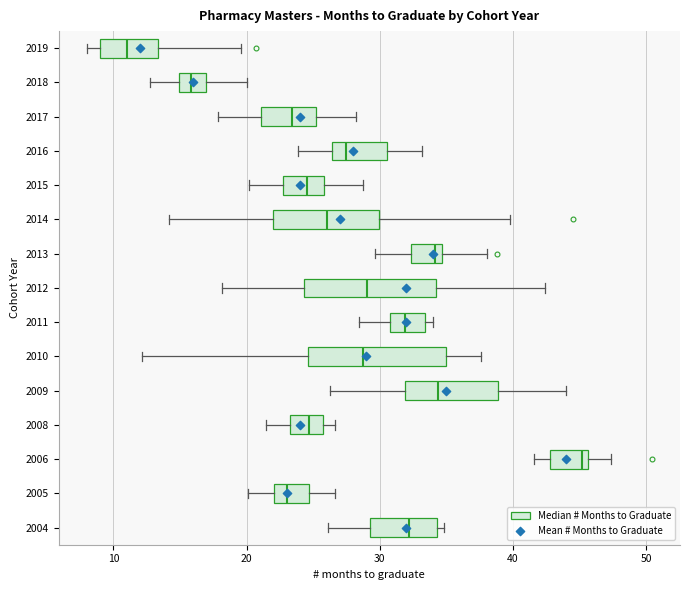

Which box's median line is the furthest to the right?

2006